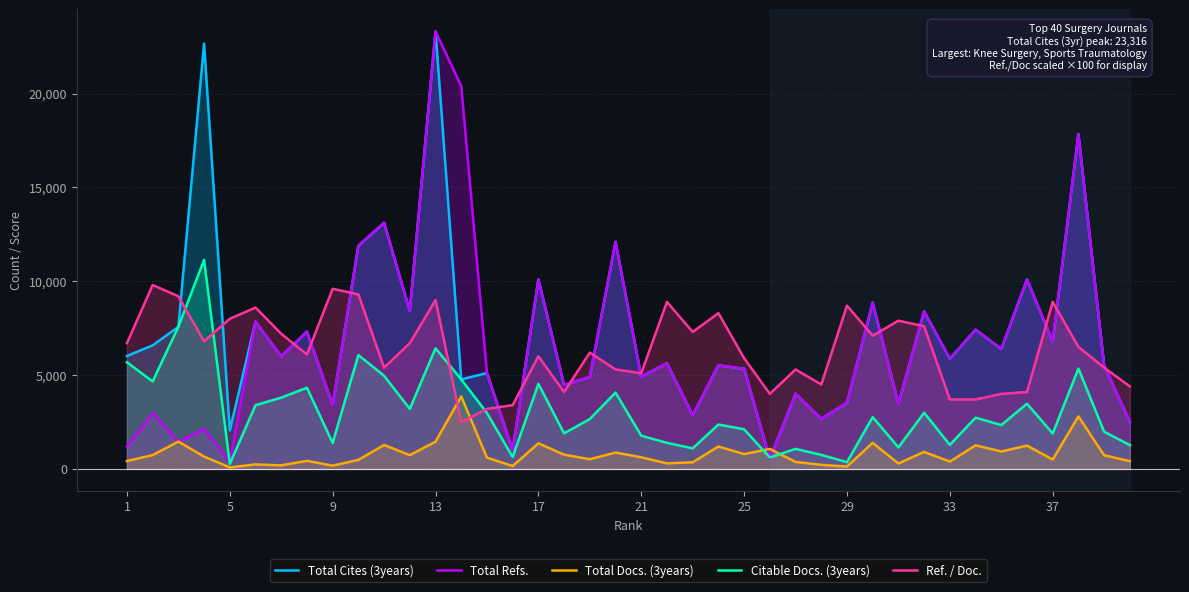

The Citable Docs. (3years) series shows 5683 at 1. True or false?

True